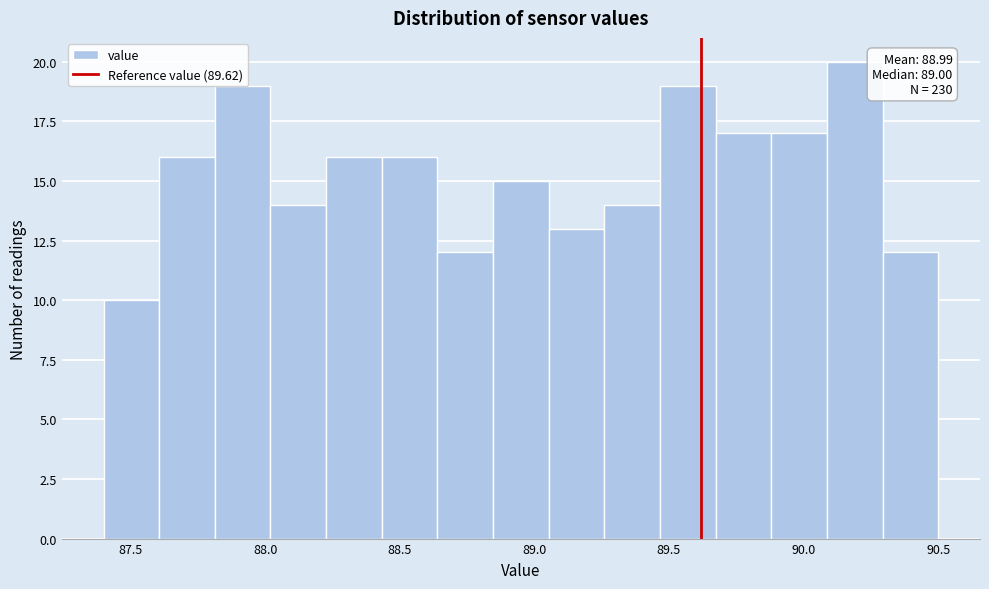

Over which range of the x-axis is the bar tallest?

90.10 to 90.30